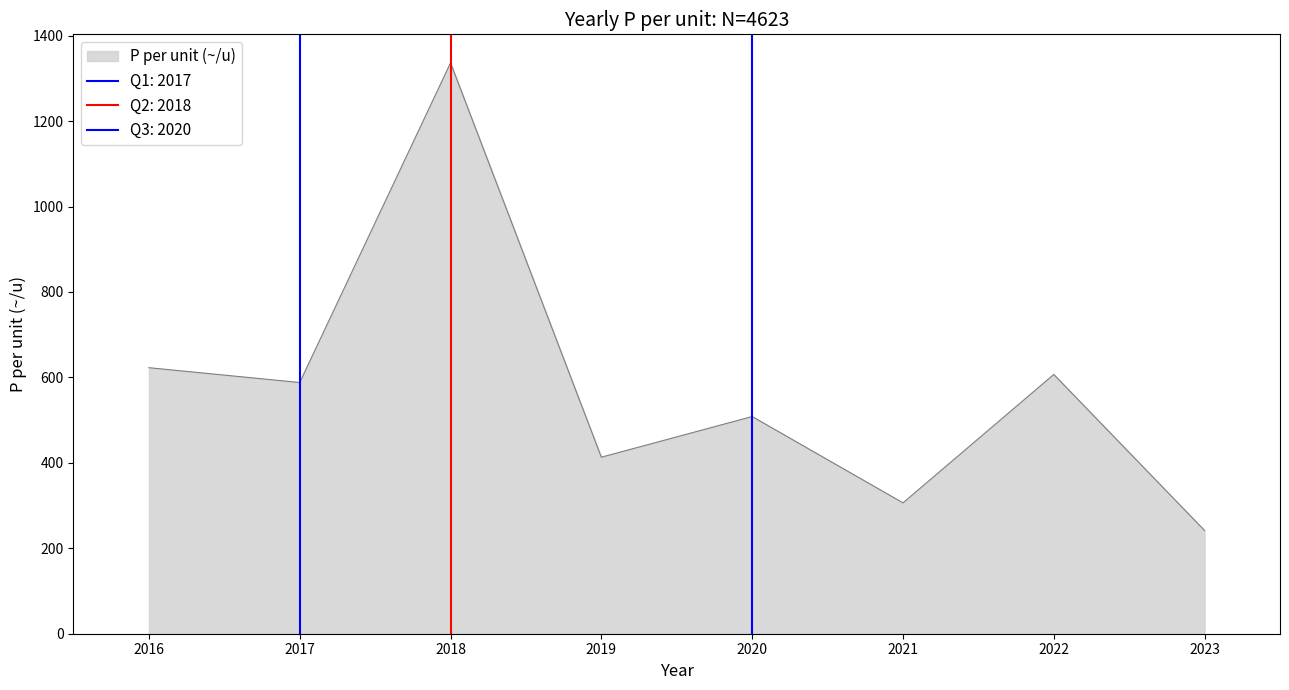

Which has a higher value, 2021 or 2019?

2019